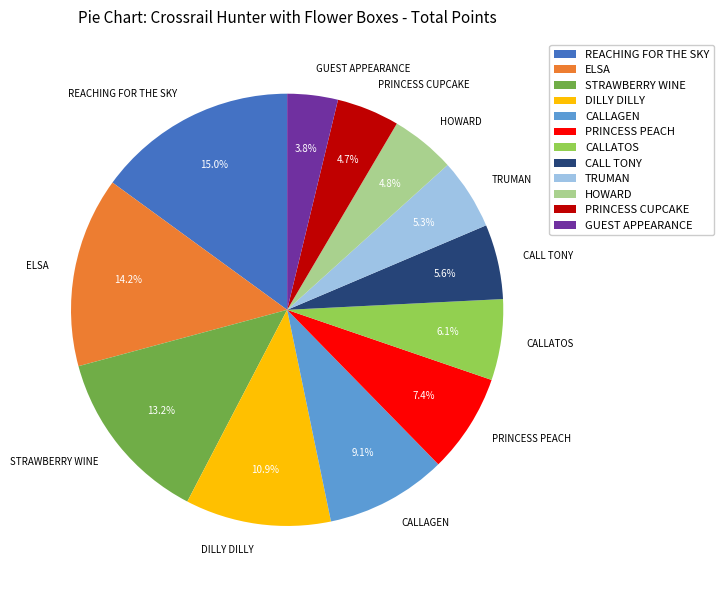

The CALLATOS slice represents 20% of the pie. True or false?

False